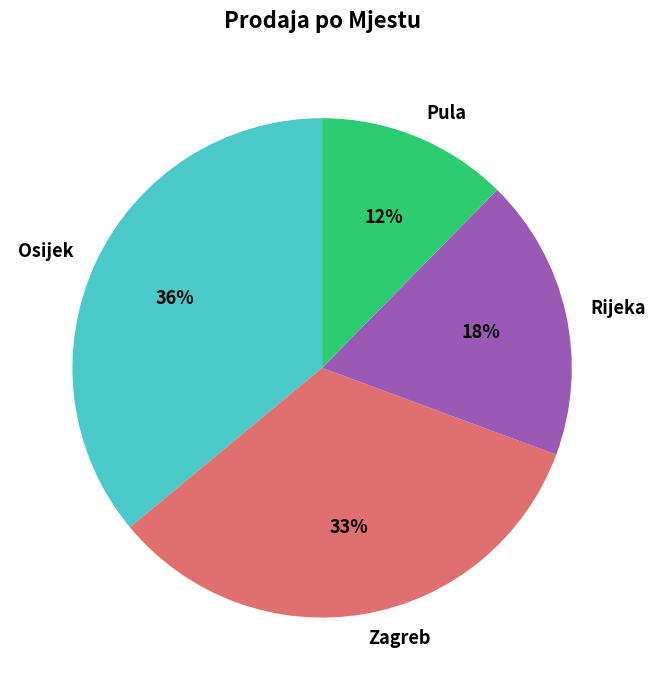

Which slice is the largest?

Osijek